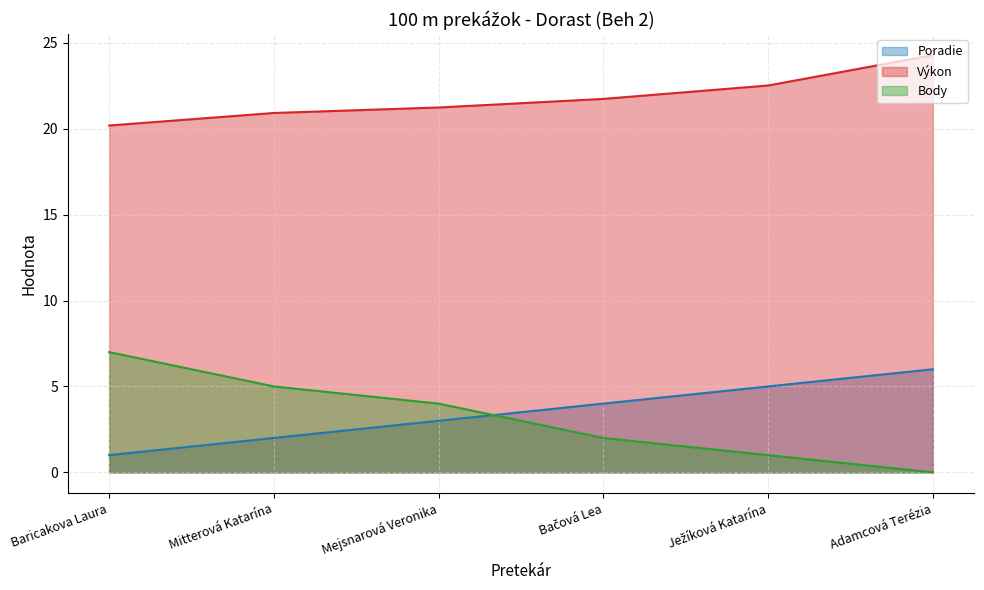

What is the average value of the Body series?

3.2